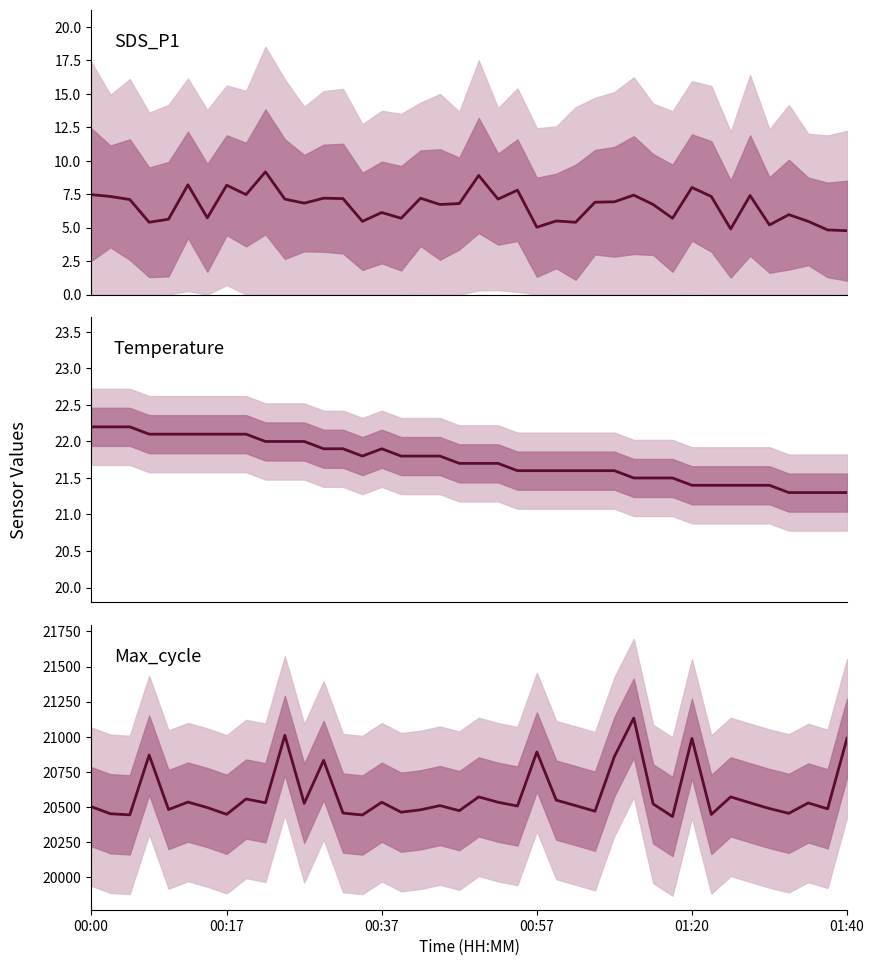

What is the difference between the highest and lowest values at 21?

20526.9